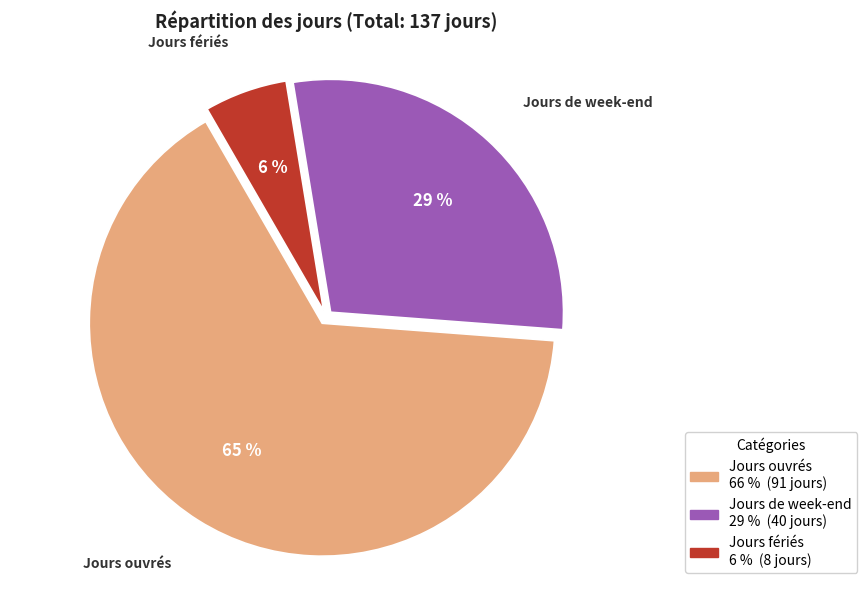

Is there any slice that represents more than half of the pie?

Yes